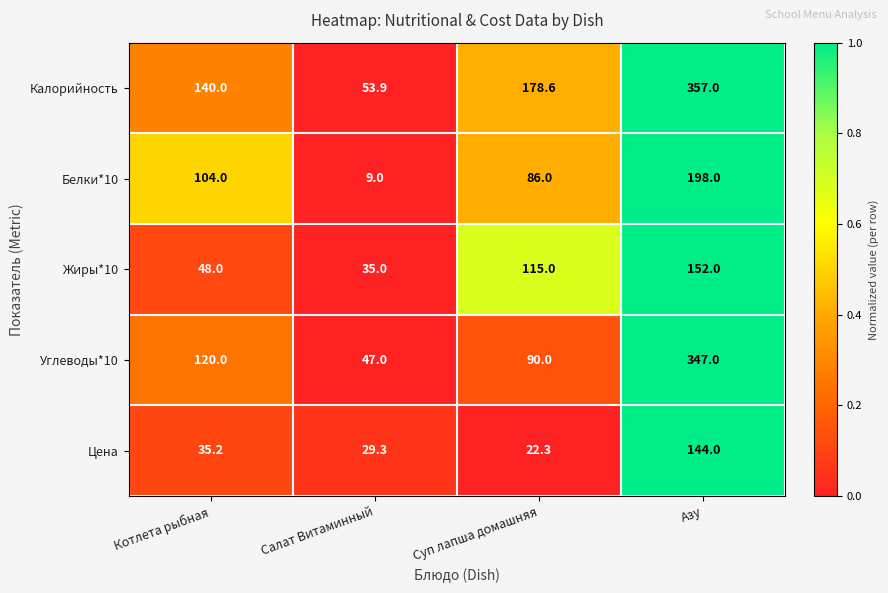

Which series has the largest range (max minus min)?

Калорийность